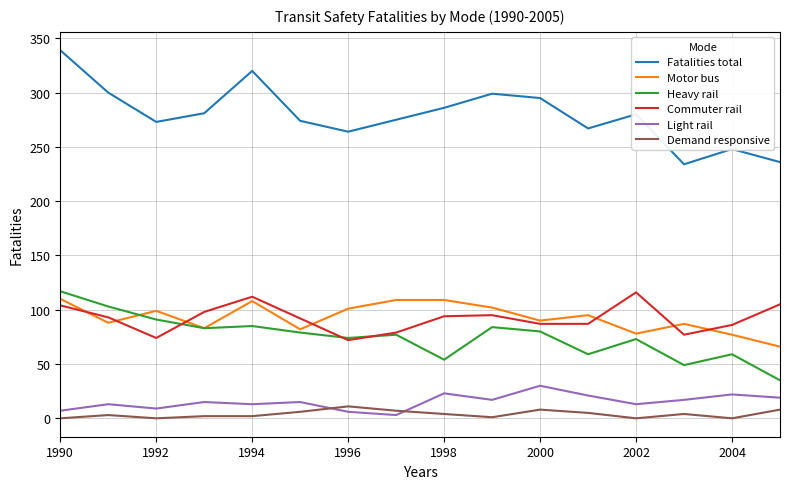

What is the average value of the Commuter rail series?

92